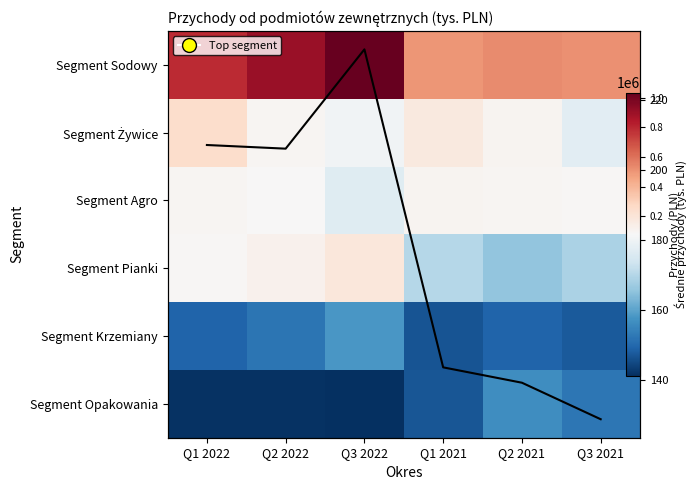

What is the average value of the Avg revenue (tys.) series?

176.5